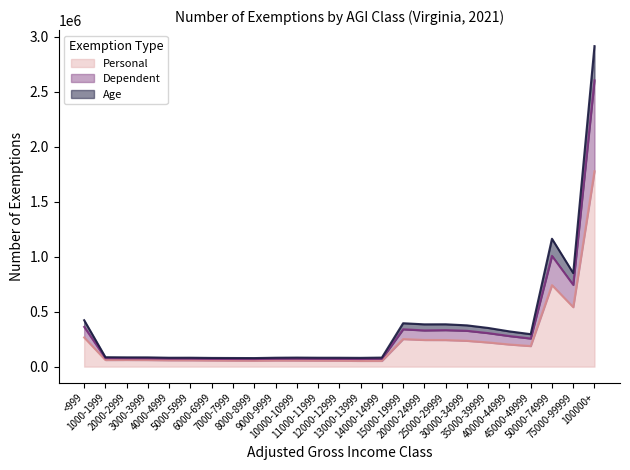

How many values in the Personal series exceed 60183?

12